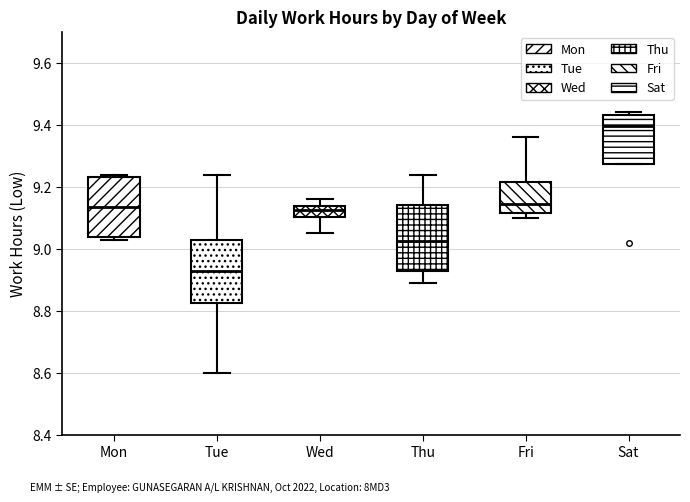

Where is the upper edge of the box for Fri on the y-axis? The values are not printed on the chart, so give them approximately, as read against the axis.

9.22